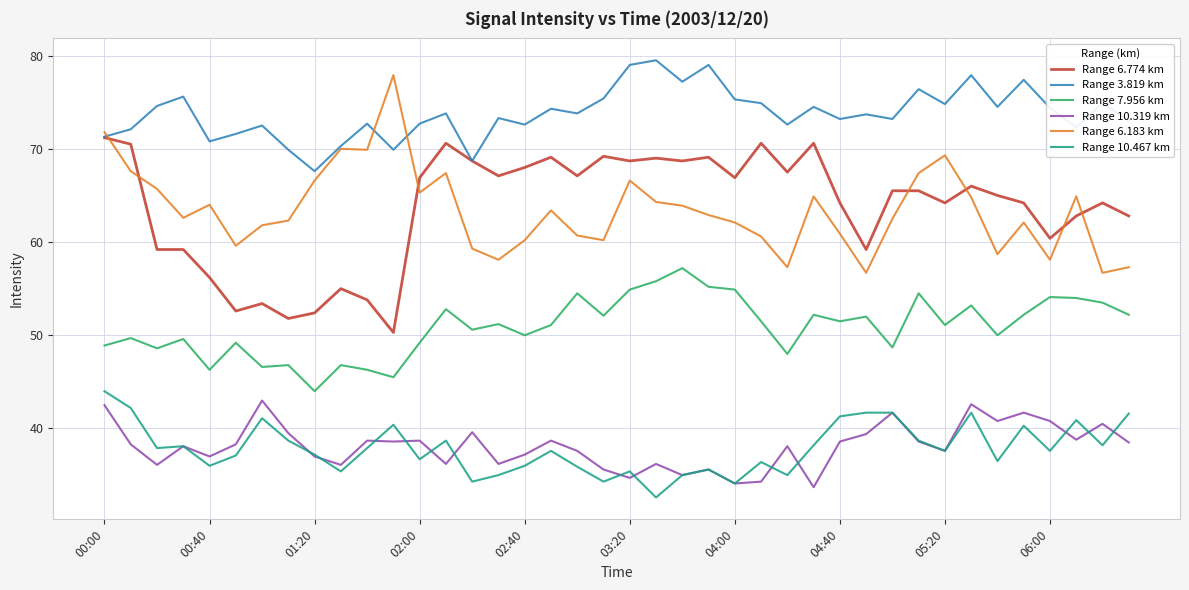

True or false: Range 10.319 km and Range 6.774 km cross at least once.

False